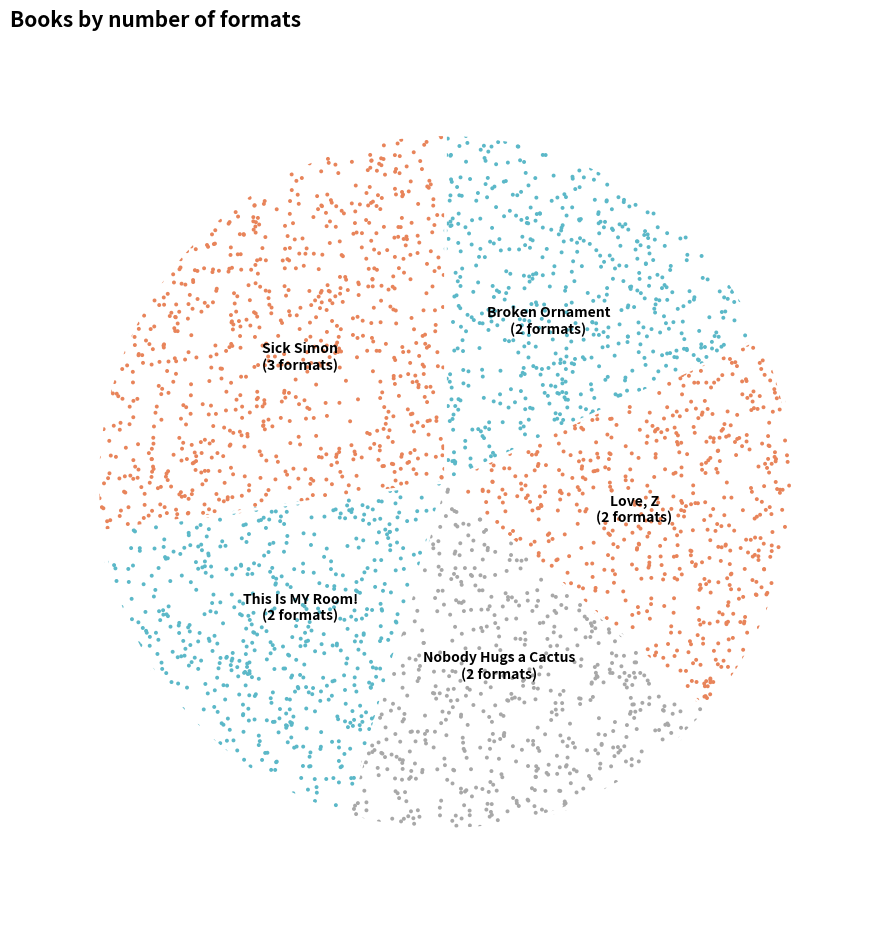

How many segments does this pie chart have?

5